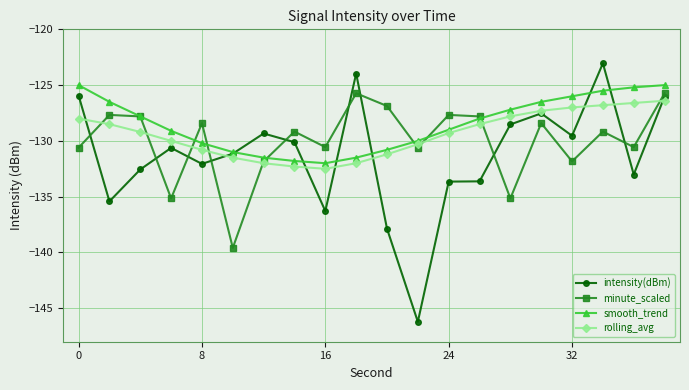

At how many categories does at least one series exceed -143?

20